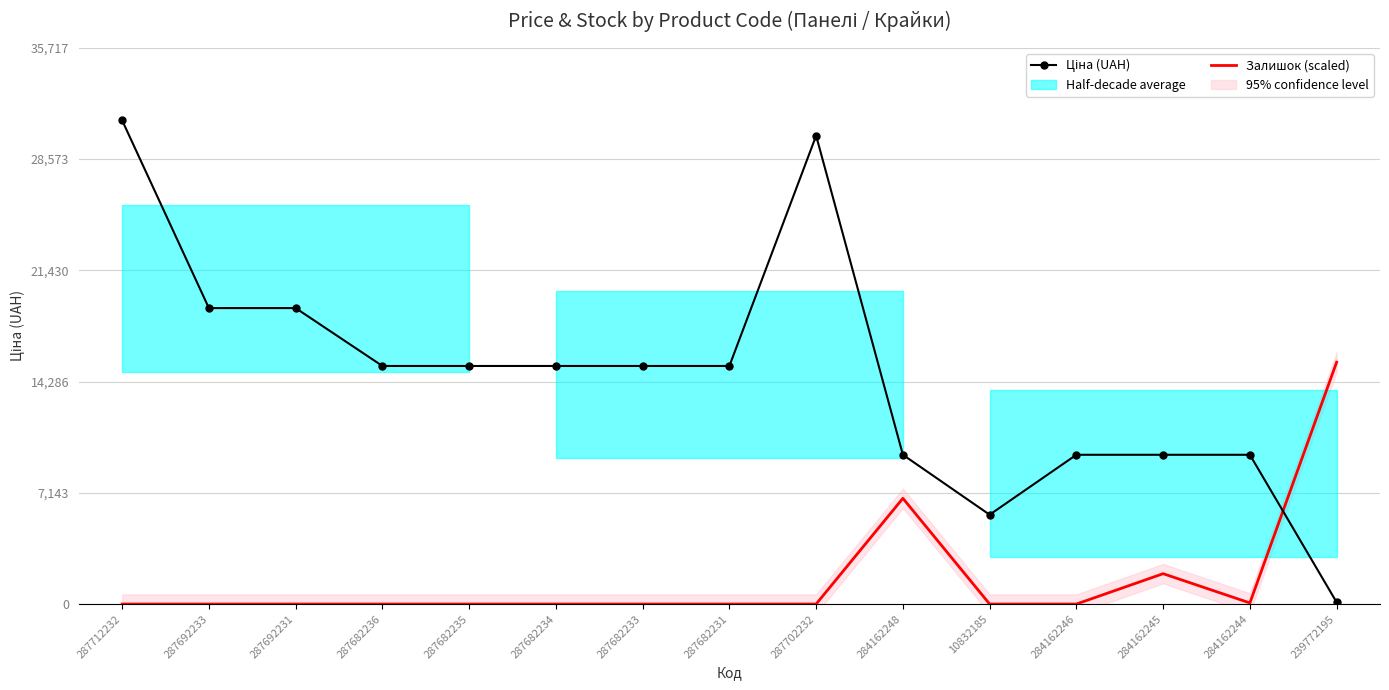

Which series has the largest total across all categories?

Ціна (UAH)